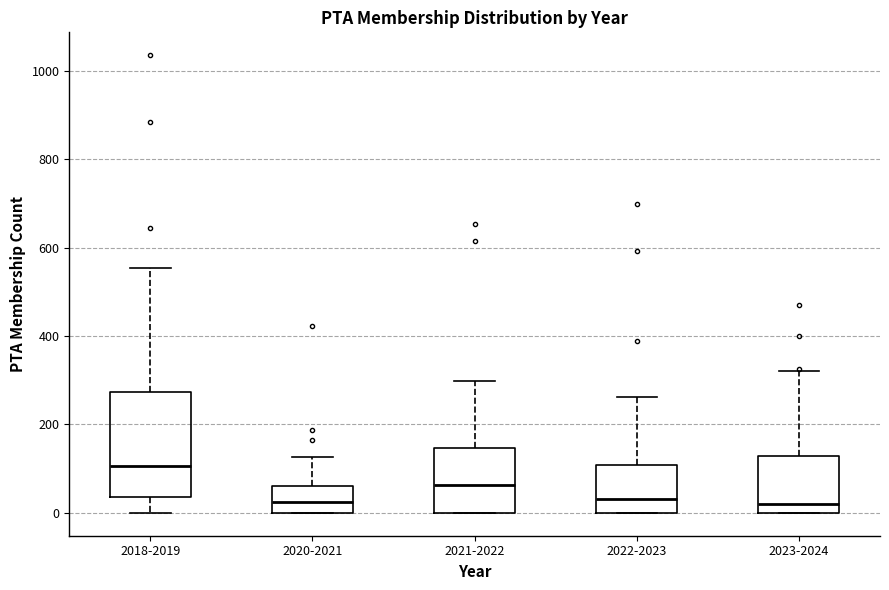

Reading left to right, transcribe this box plot: for each box, give where its median line is, the range the box spans, and where its two whiskers end, as read against the y-axis. The values are not printed on the chart, so give them approximately, as read against the axis.

2018-2019: median 100, box 40 to 280, whiskers 0 to 560
2020-2021: median 20, box 0 to 60, whiskers 0 to 120
2021-2022: median 60, box 0 to 140, whiskers 0 to 300
2022-2023: median 40, box 0 to 100, whiskers 0 to 260
2023-2024: median 20, box 0 to 120, whiskers 0 to 320